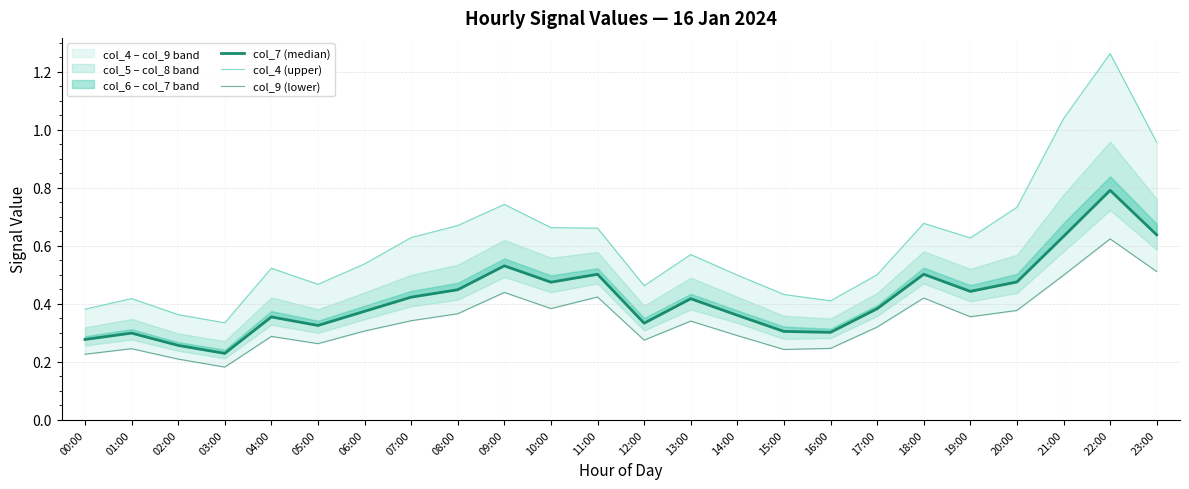

Which category has the highest value in the col_7 (median) series?

22:00